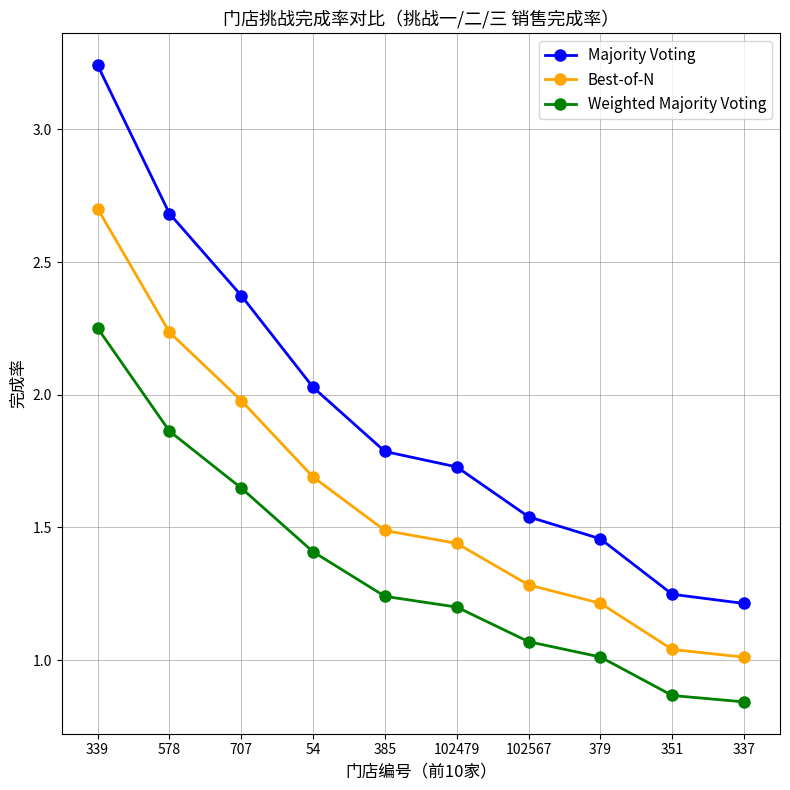

Is the value of Weighted Majority Voting at 379 greater than the value of Best-of-N at 339?

No